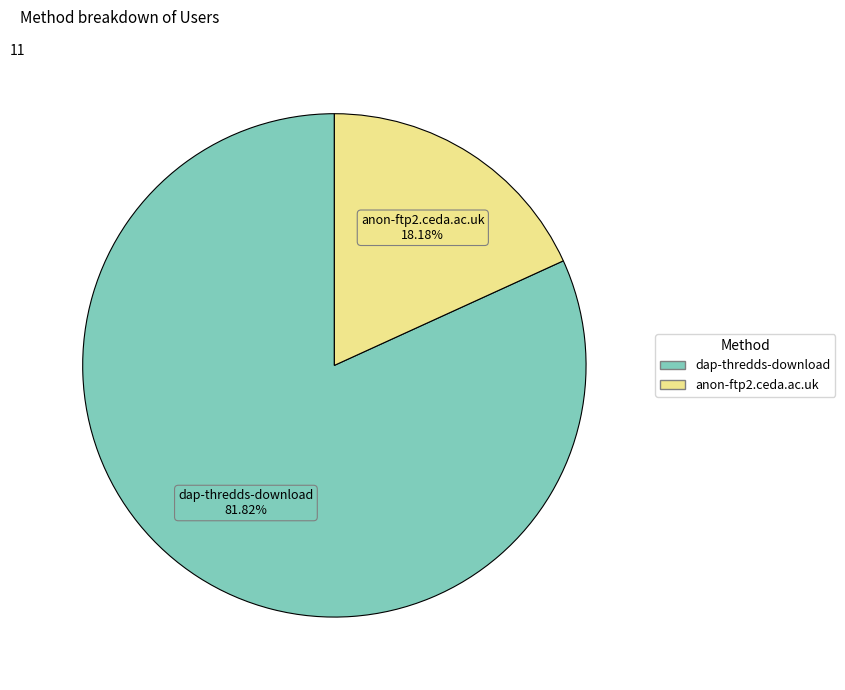

How many segments does this pie chart have?

2